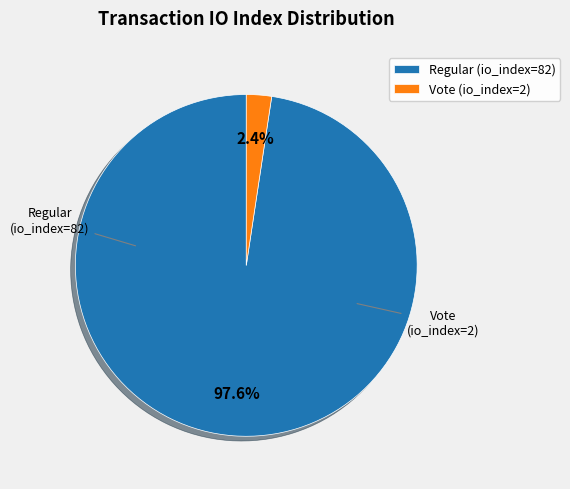

What is the change in value from Regular (io_index=82) to Vote (io_index=2)?

-80